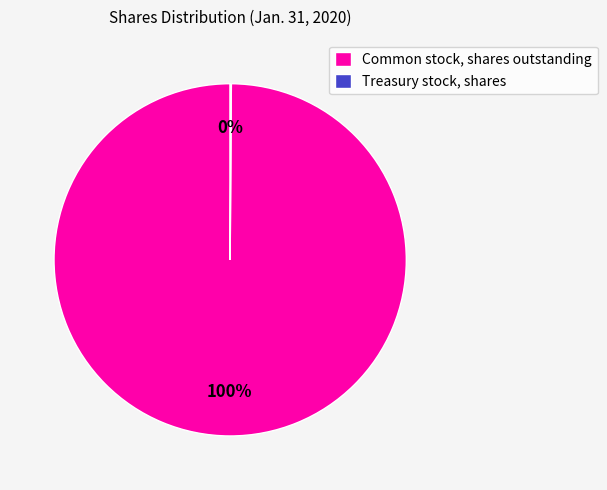

To the nearest percent, what is the difference between the largest and smallest slice percentages?

100%